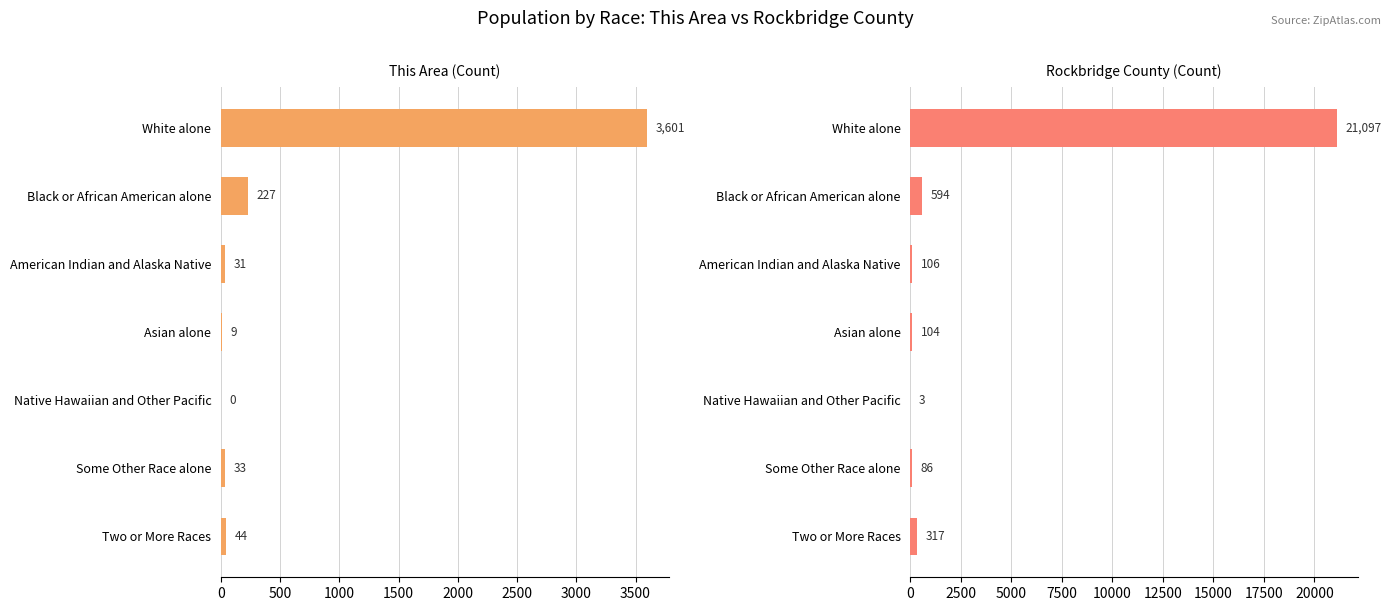

What is the difference between the maximum and minimum values in the Rockbridge County series?

21094